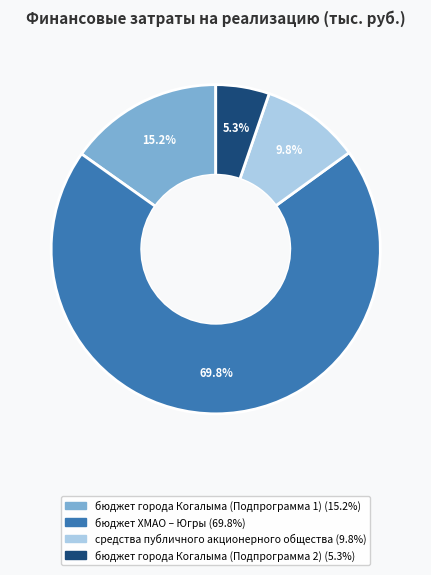

Is it true that бюджет города Когалыма (Подпрограмма 2) is 1% of the pie?

False